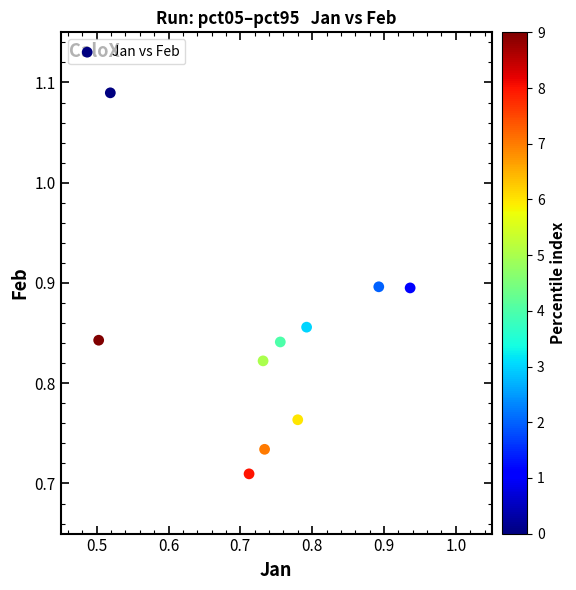

What is the range of X values (max minus min)?

0.4